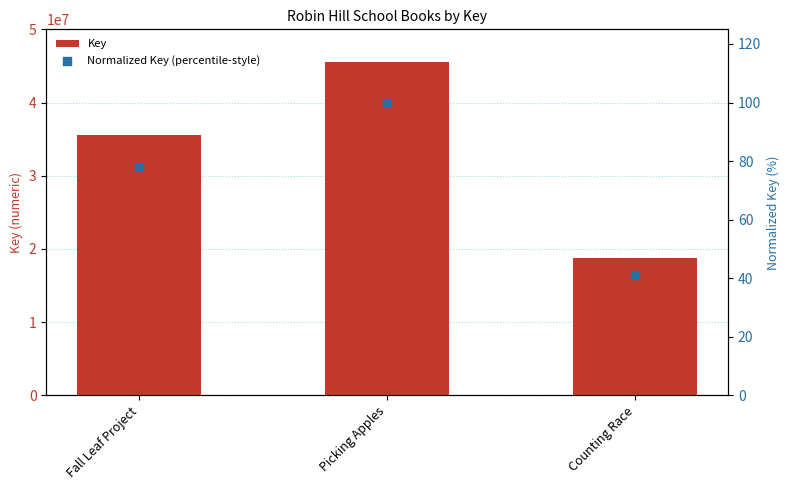

What are all the series names shown in the legend?

Key, Normalized Key (percentile-style)